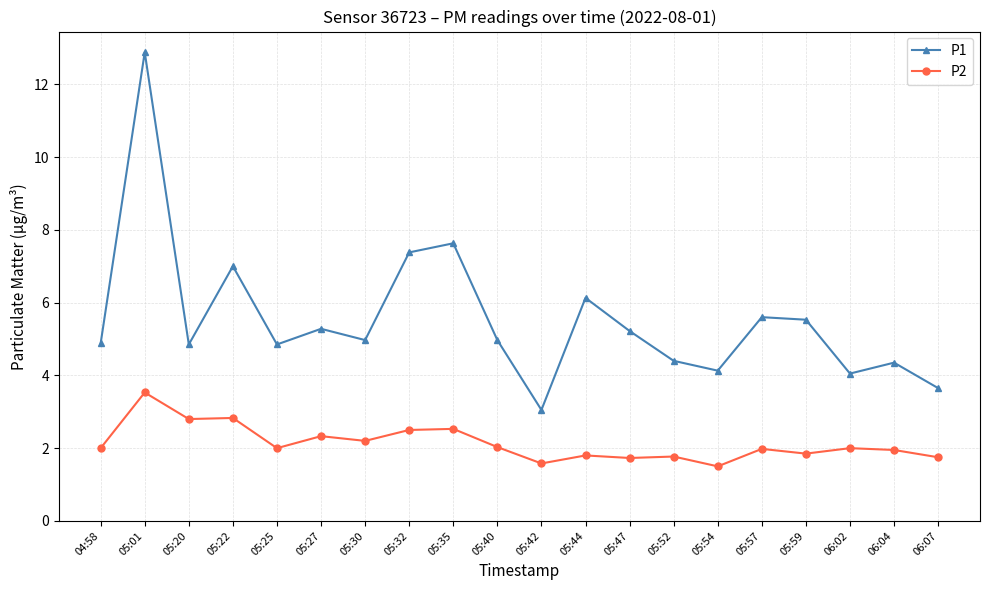

Is it true that P1 equals 10.8 at 05:44?

False